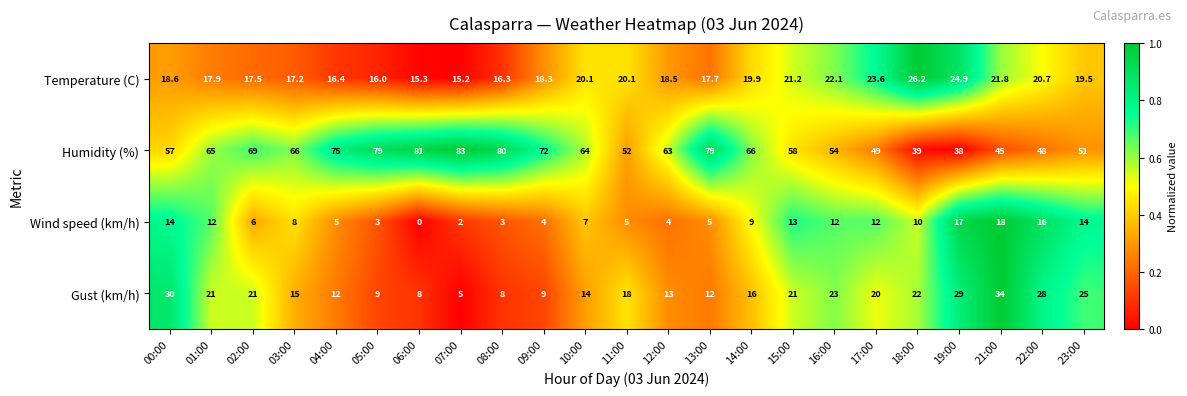

At 17:00, list the series in order from smallest to largest.

Wind speed (km/h), Gust (km/h), Temperature (C), Humidity (%)